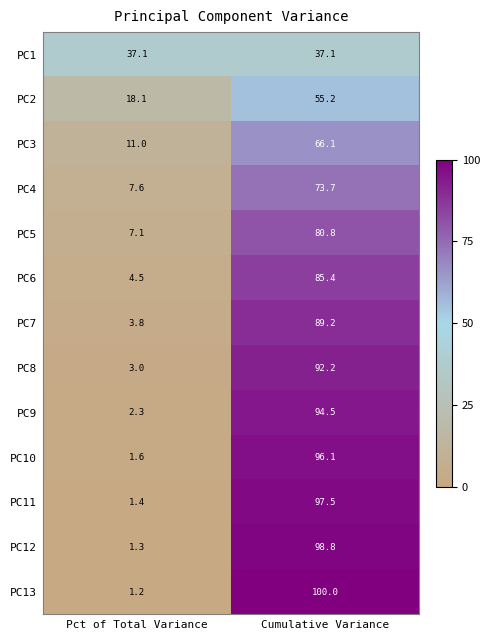

How many distinct data groups are displayed?

13